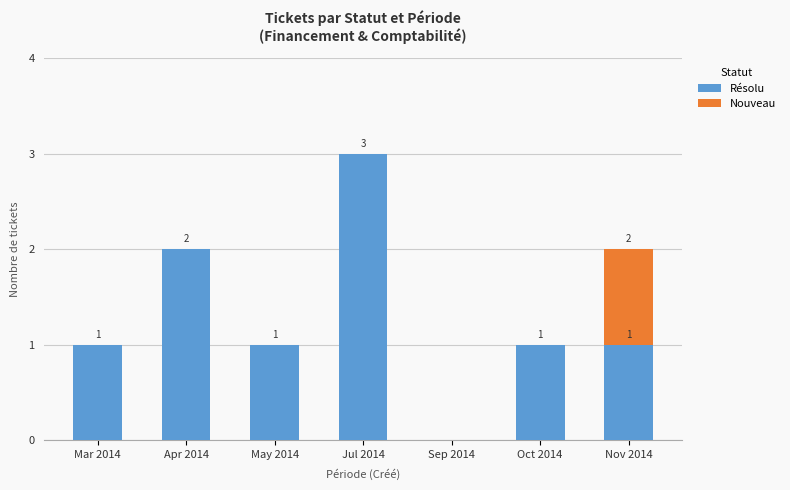

Does the chart contain stacked bars?

Yes